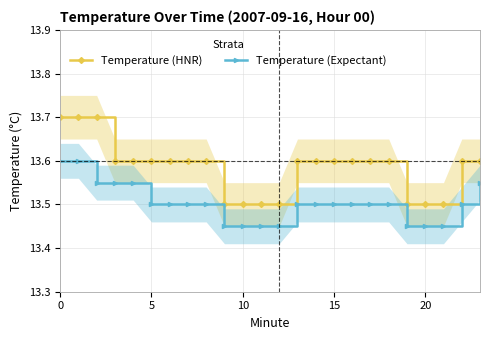

What is the label of the 9th point from the left?

8